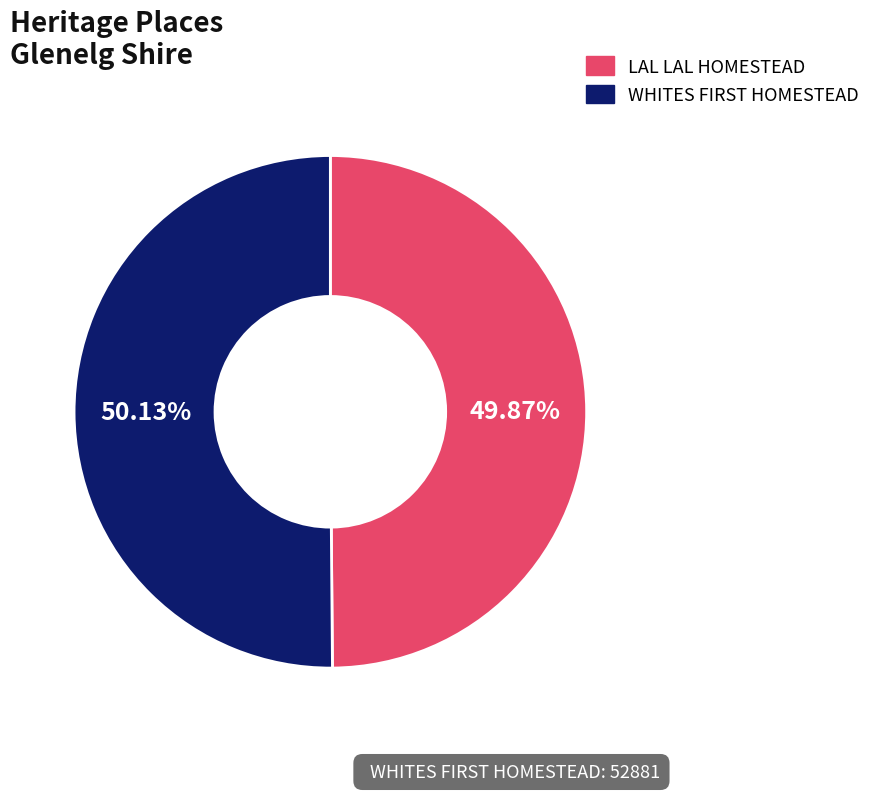

What percentage is the LAL LAL HOMESTEAD slice, to the nearest percent?

50%